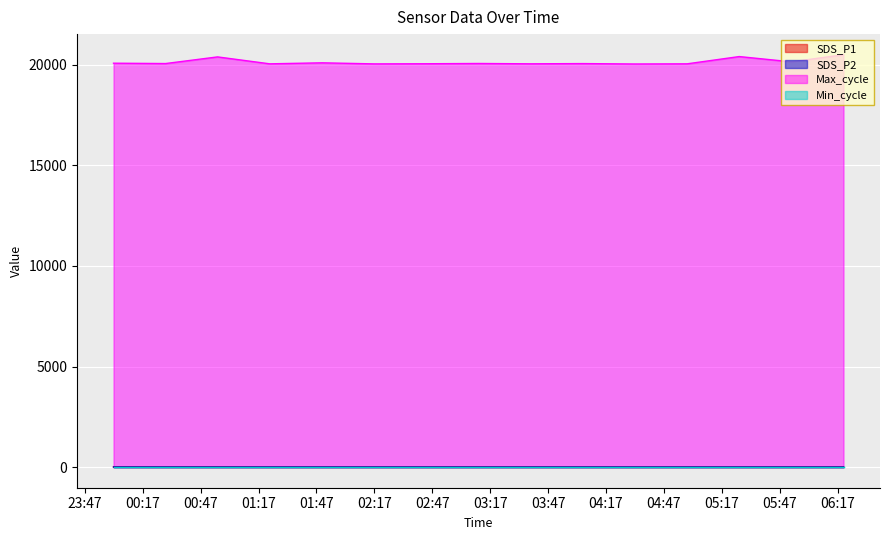

How many values in the SDS_P1 series exceed 6?

10